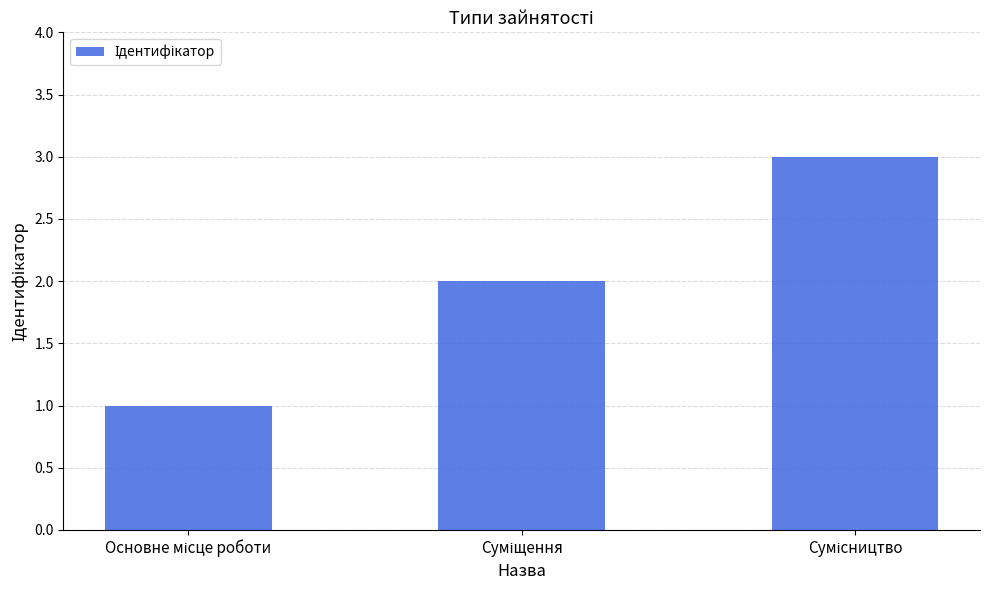

What is the greatest value displayed?

3